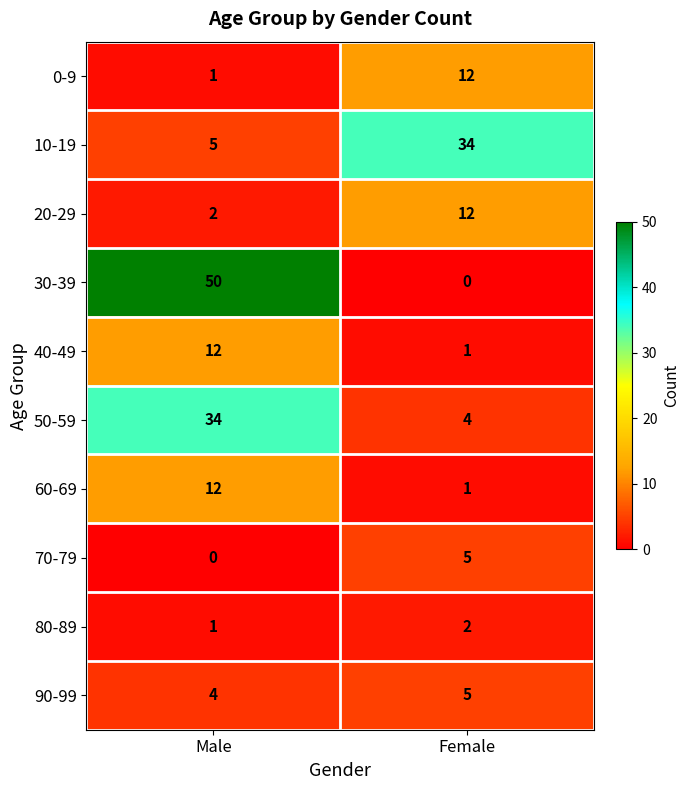

What is the spread (max minus min) of values at Female?

34